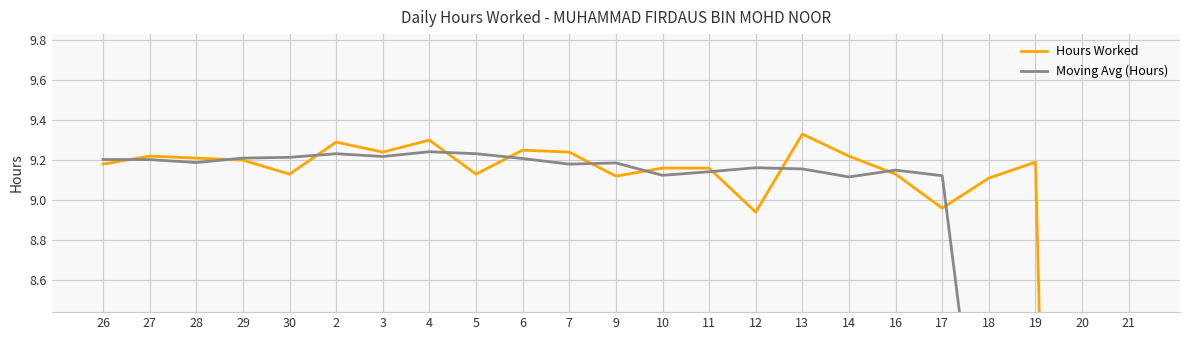

True or false: Moving Avg (Hours) and Hours Worked cross at least once.

True